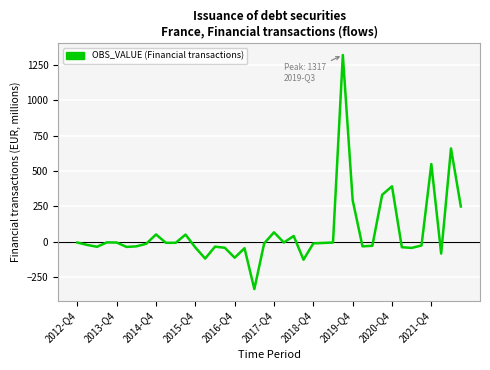

How many lines are shown in the chart?

1